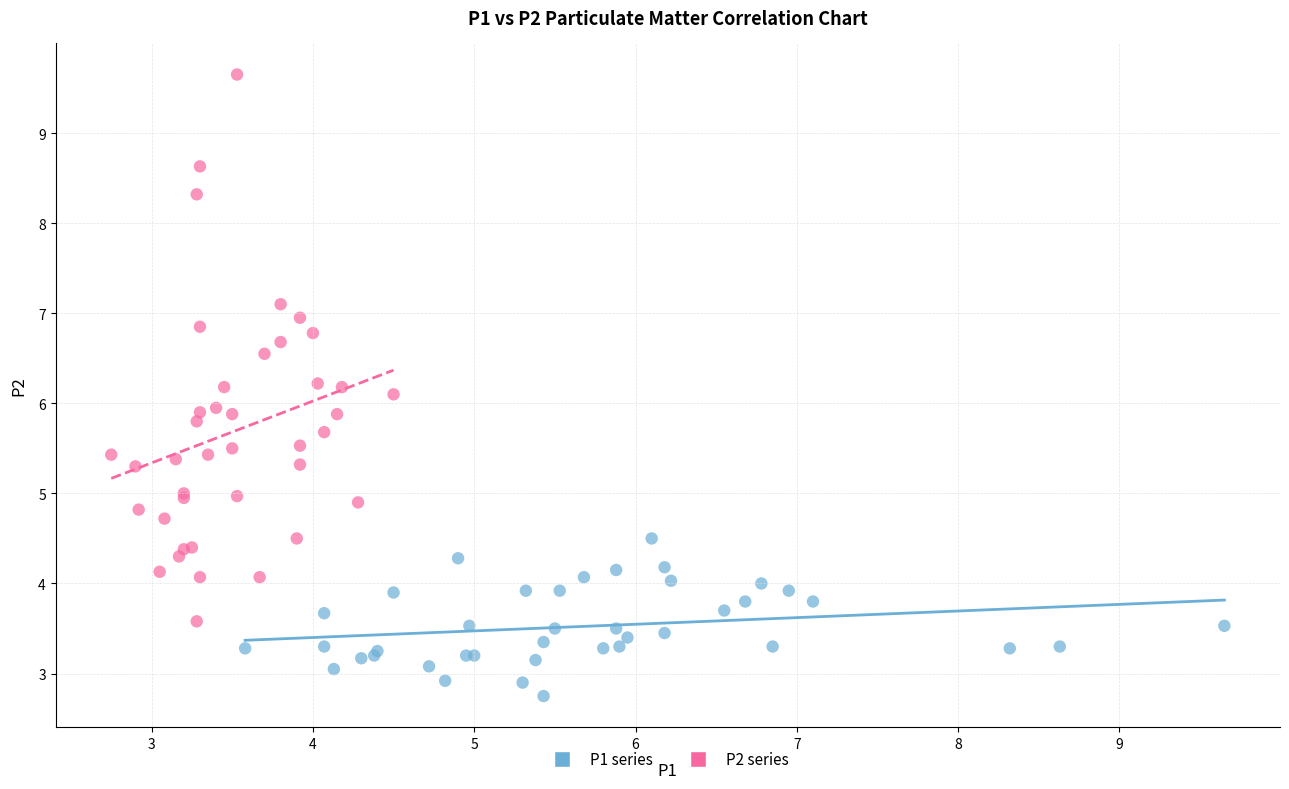

Which series has the widest spread of Y values?

P2 series